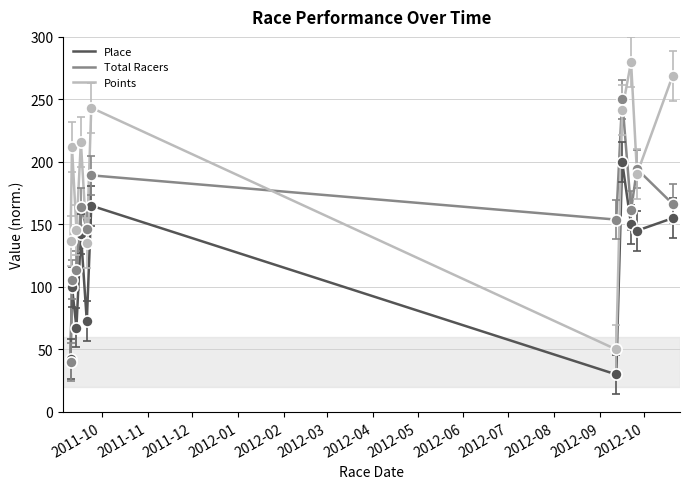

What is the minimum value shown in the chart?

30.0